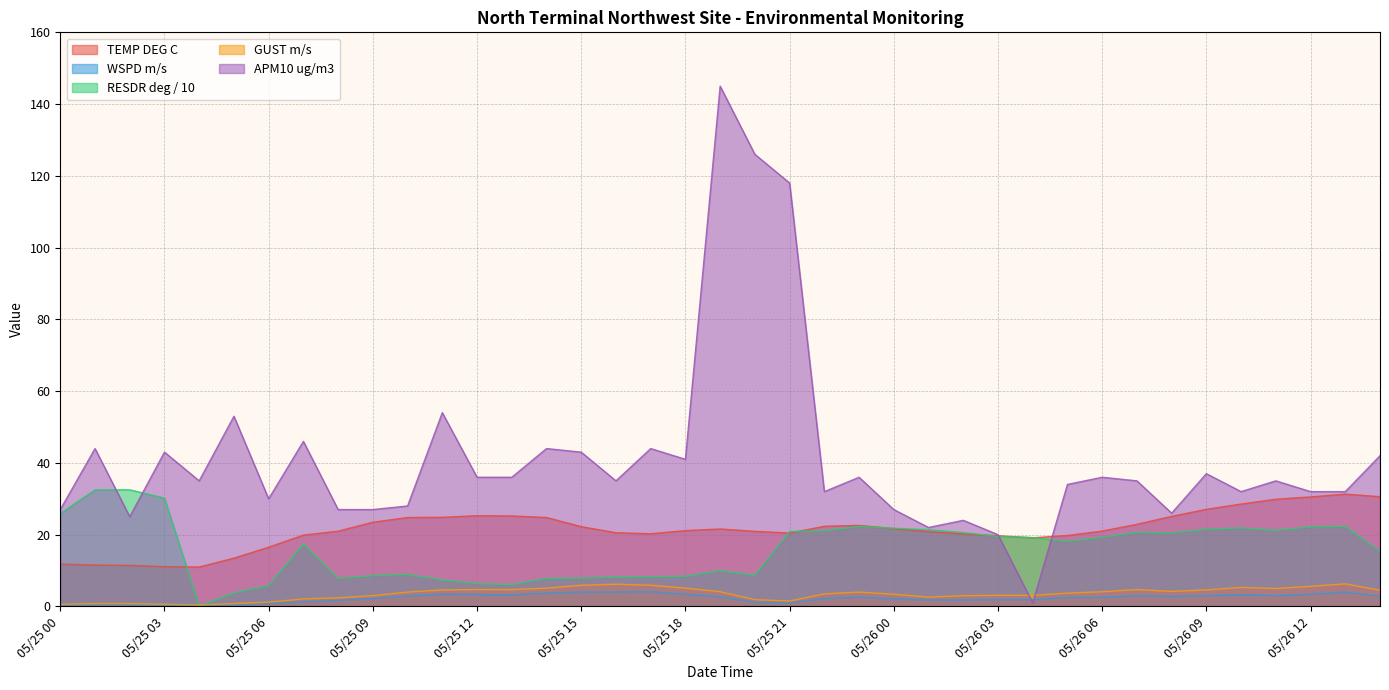

What is the difference between the highest and lowest values at 05/25 09?

24.8